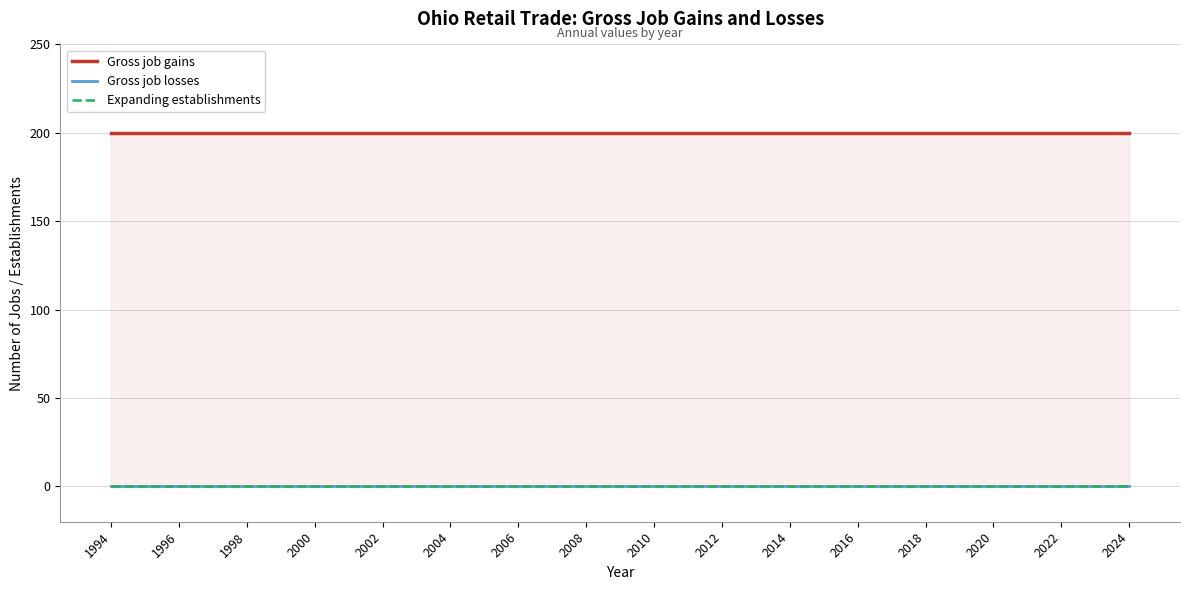

True or false: Gross job gains and Expanding establishments intersect in this chart.

False